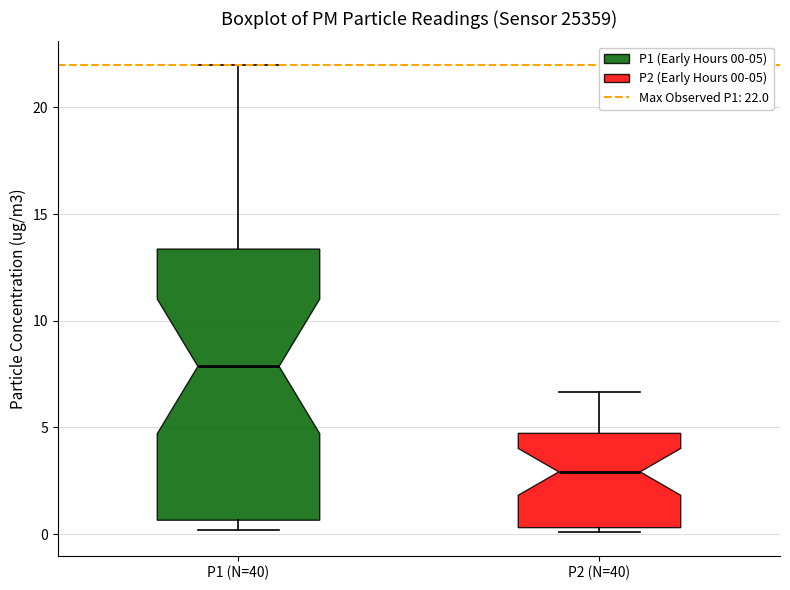

Where does the upper whisker of the box for P2 (N=40) end on the y-axis? The values are not printed on the chart, so give them approximately, as read against the axis.

6.5